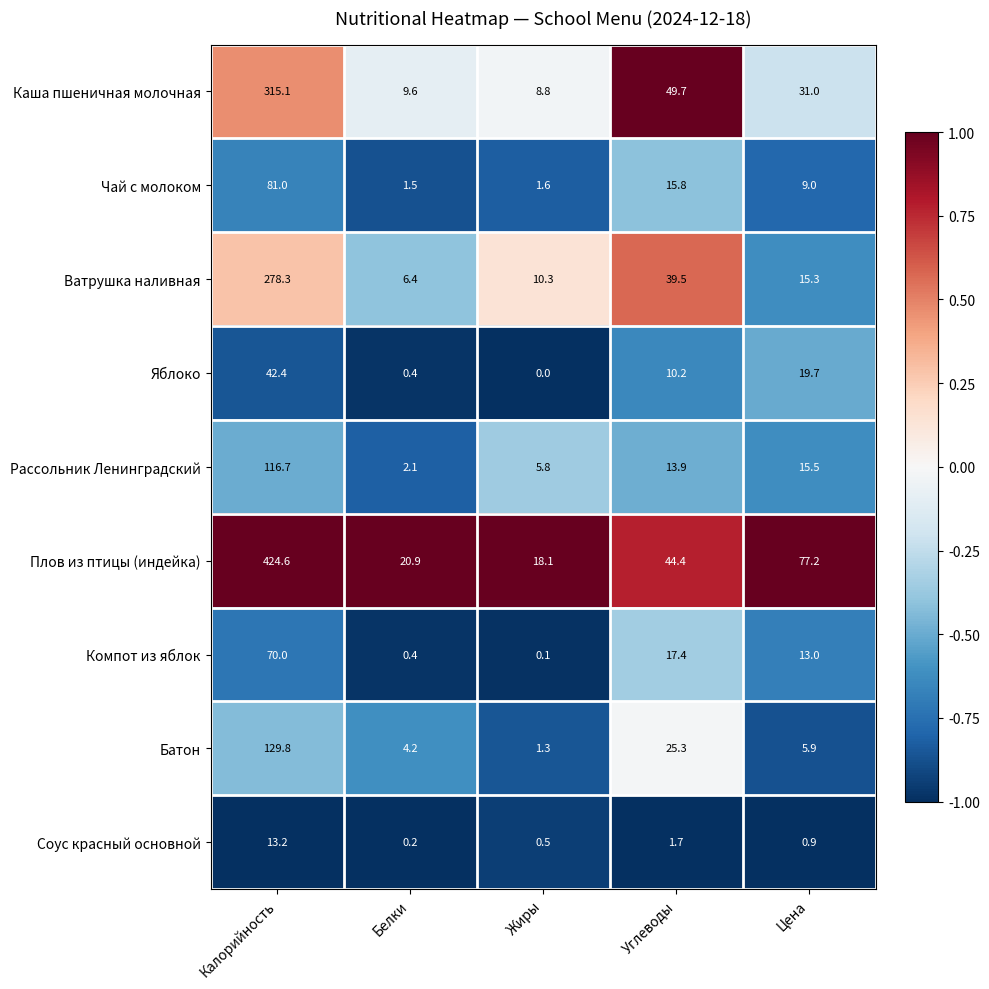

Is the value of Компот из яблок at Цена greater than the value of Яблоко at Калорийность?

No